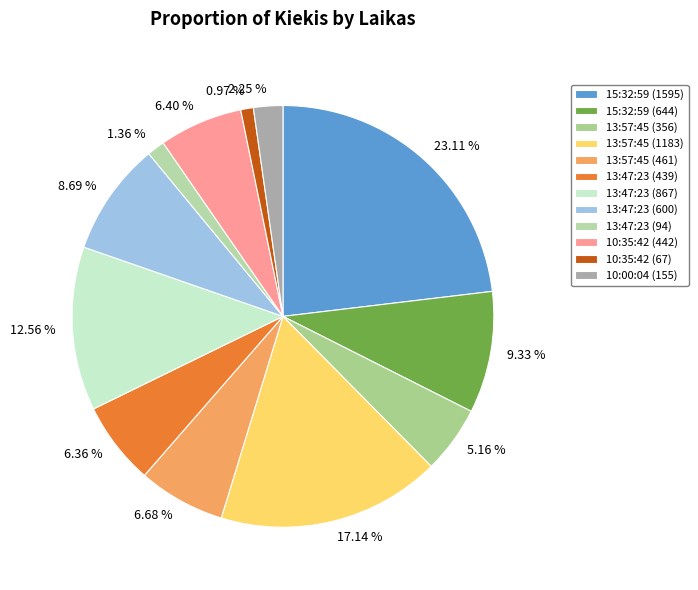

Do 13:47:23 (600) and 13:57:45 (1183) together represent more than half of the pie?

No